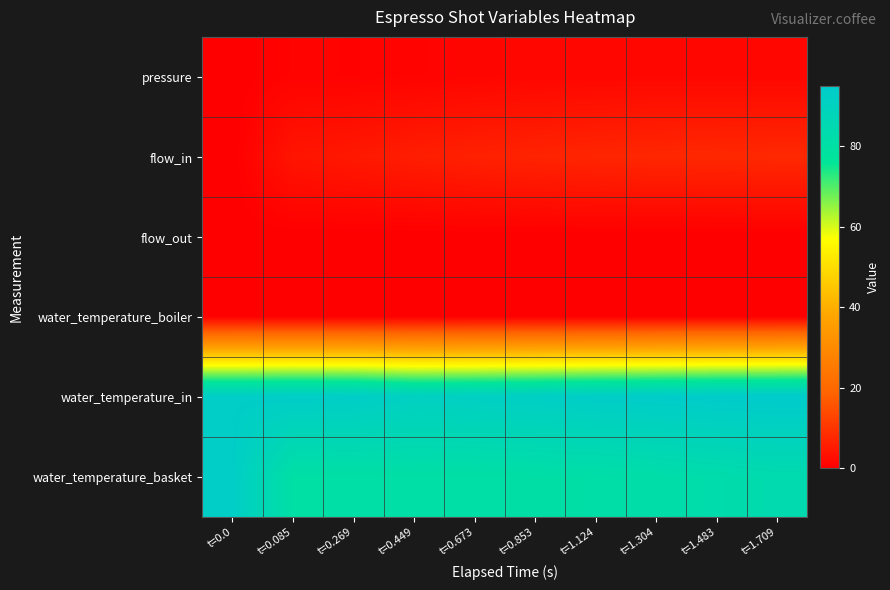

At t=0.269, list the series in order from smallest to largest.

flow_out, water_temperature_boiler, pressure, flow_in, water_temperature_basket, water_temperature_in